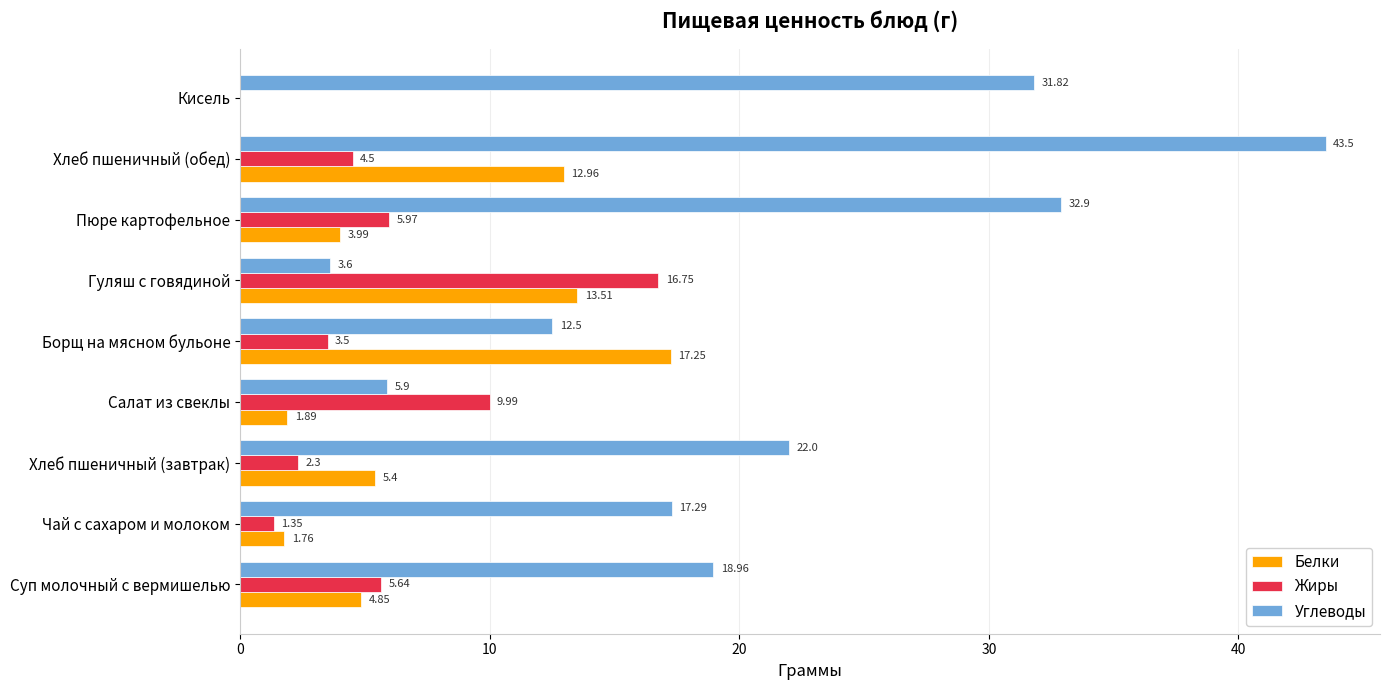

What is the sum of the Белки values at Чай с сахаром и молоком and Гуляш с говядиной?

15.3